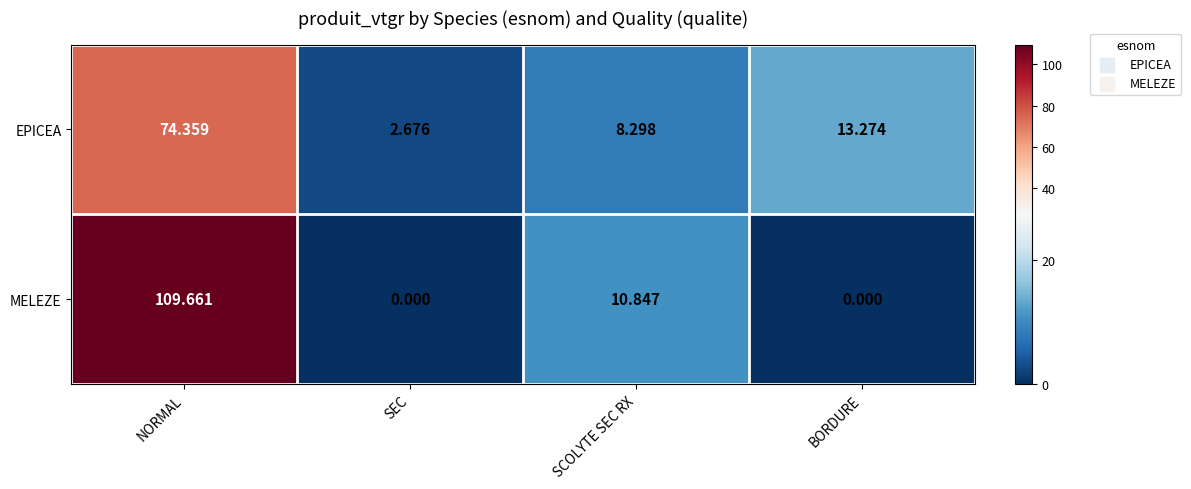

Count the number of categories in the chart.

4